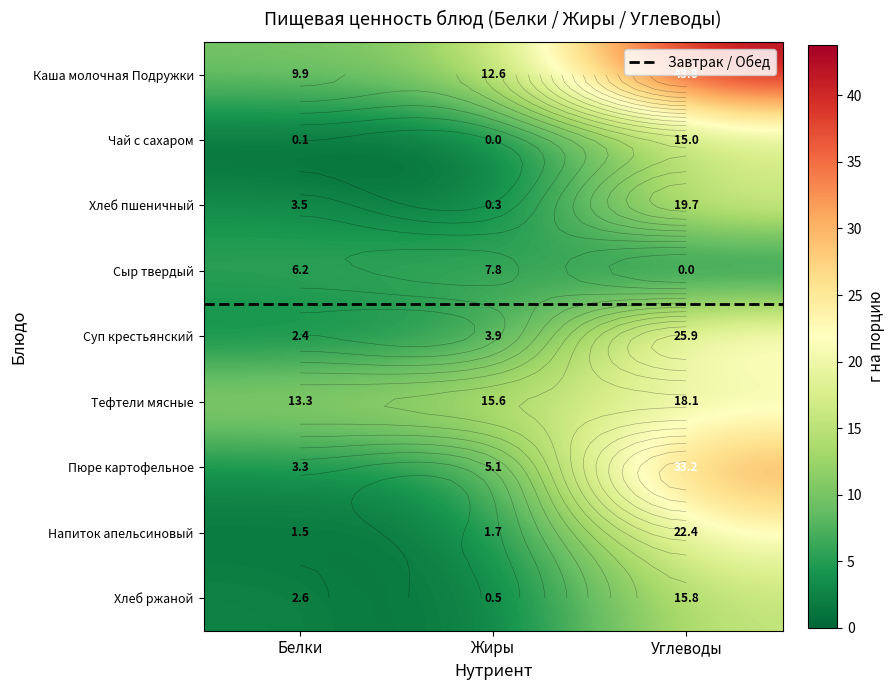

Reading right to left, list all the values displayed in this chart.

Каша молочная Подружки: 43.8	12.6	9.9
Чай с сахаром: 15.0	0.0	0.1
Хлеб пшеничный: 19.7	0.3	3.5
Сыр твердый: 0.0	7.8	6.2
Суп крестьянский: 25.9	3.9	2.4
Тефтели мясные: 18.1	15.6	13.3
Пюре картофельное: 33.2	5.1	3.3
Напиток апельсиновый: 22.4	1.7	1.5
Хлеб ржаной: 15.8	0.5	2.6